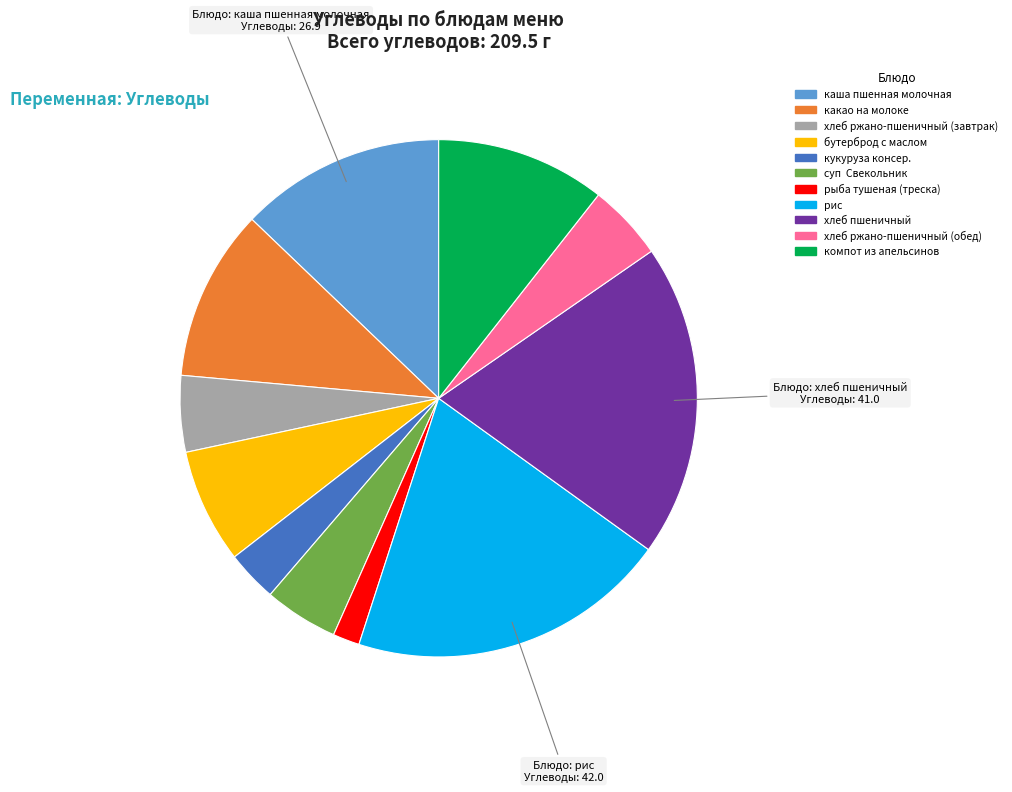

Which has a higher value, хлеб ржано-пшеничный (обед) or каша пшенная молочная?

каша пшенная молочная